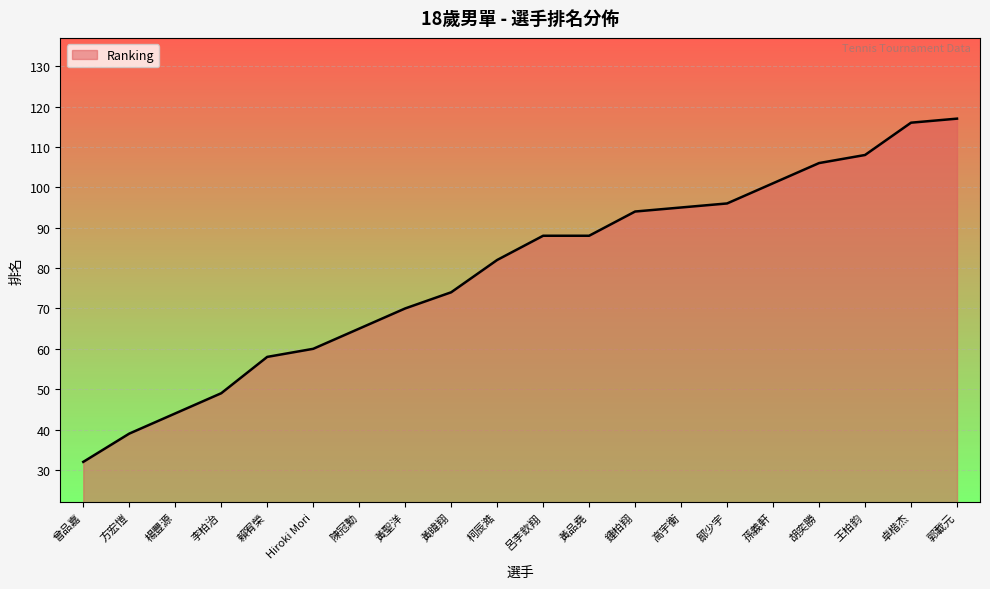

What is the difference between the maximum and minimum values?

85